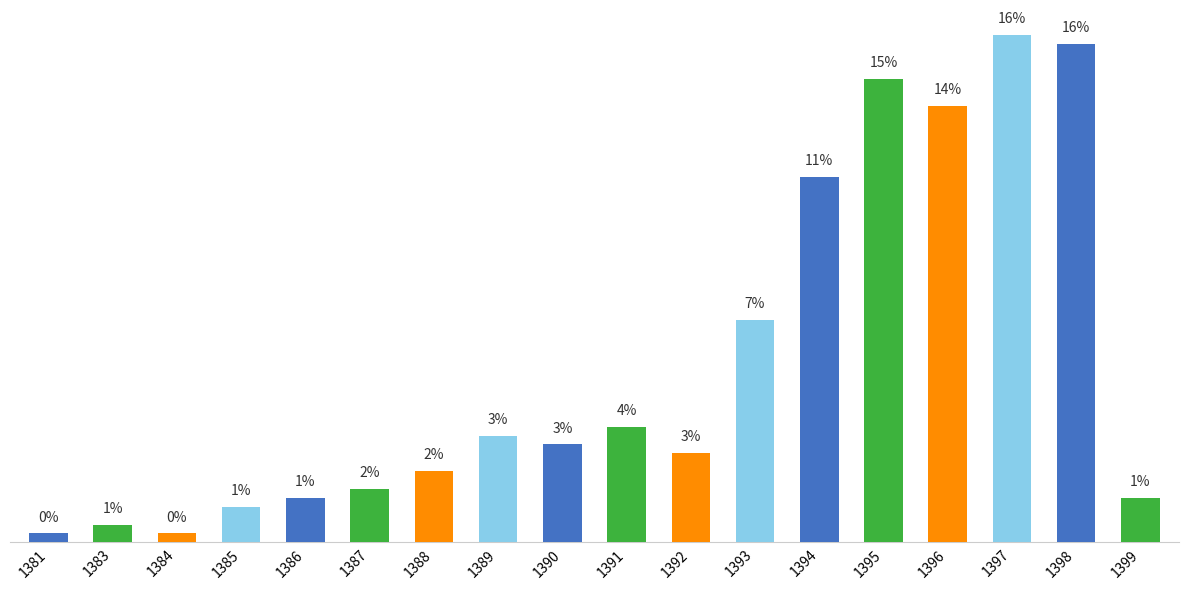

Does the chart contain any negative values?

No